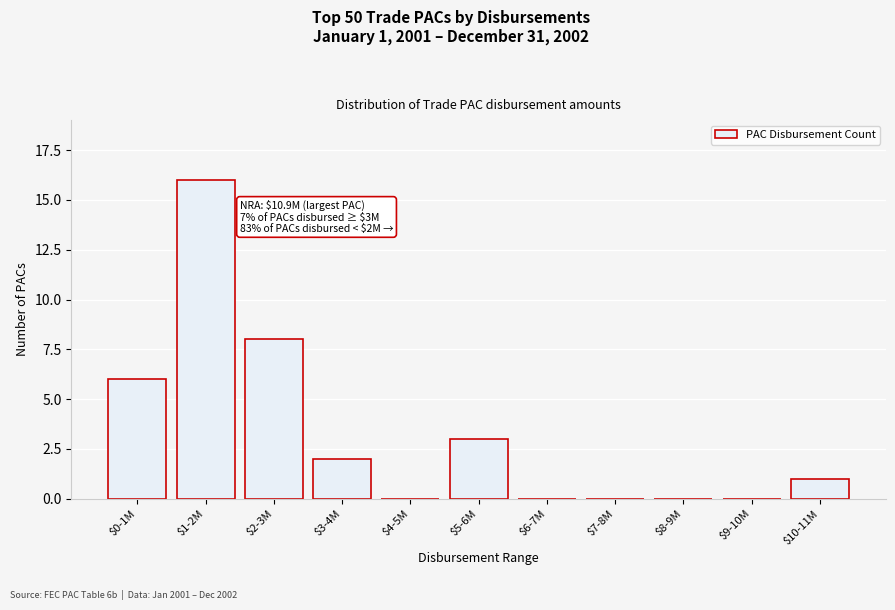

What is the sum of all values?

36